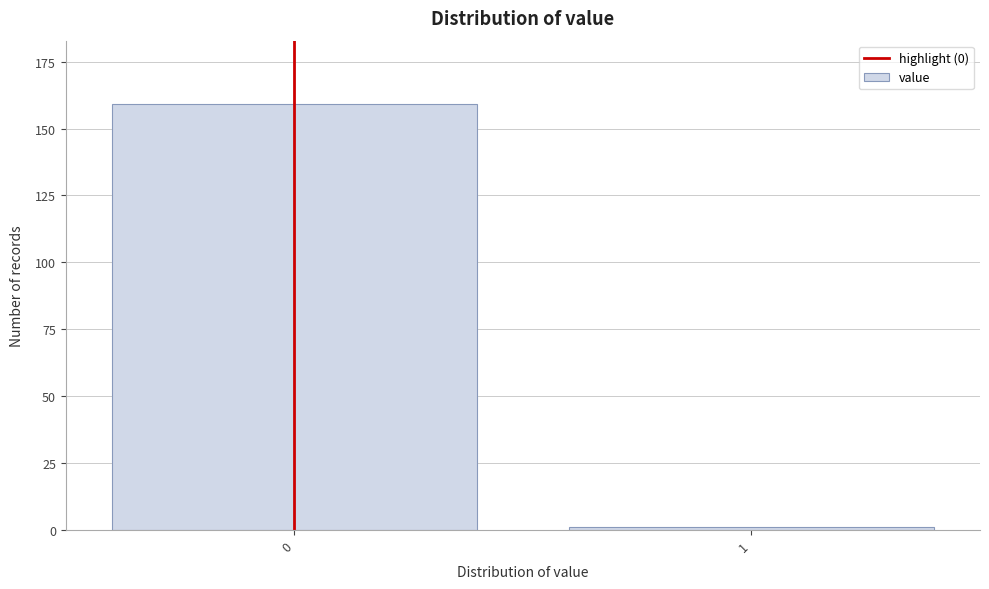

Reading right to left, extract all data points from this chart.

1=1	0=159